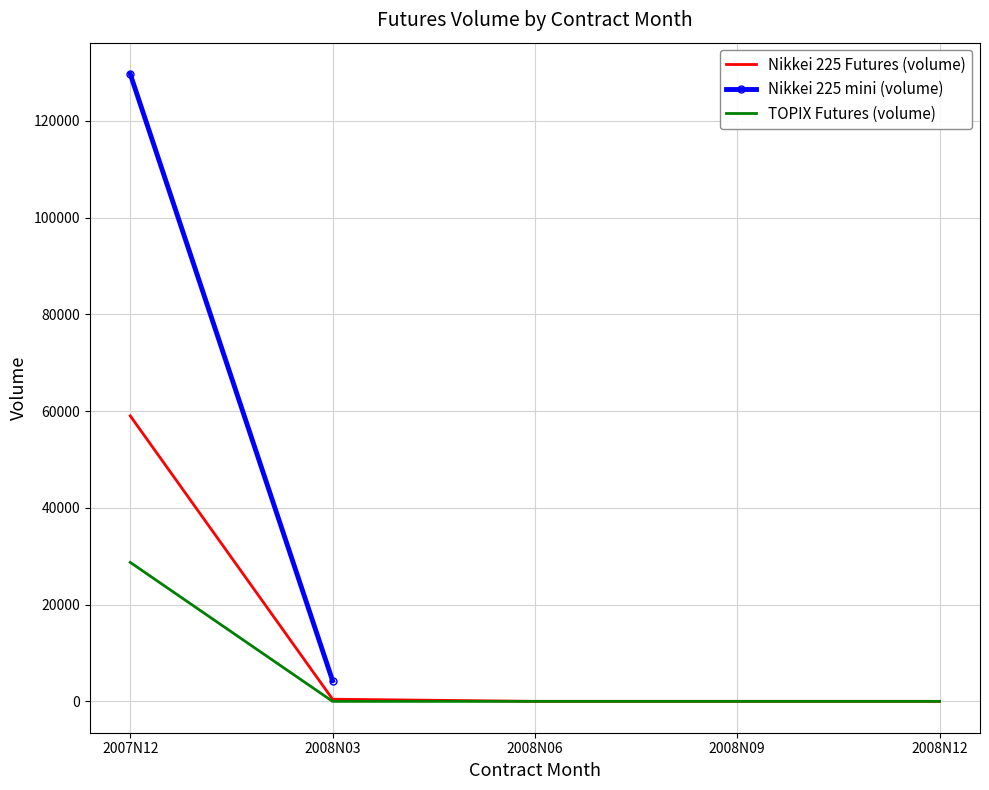

Rank the series at 2008N09 from highest to lowest value.

Nikkei 225 Futures (volume), TOPIX Futures (volume)